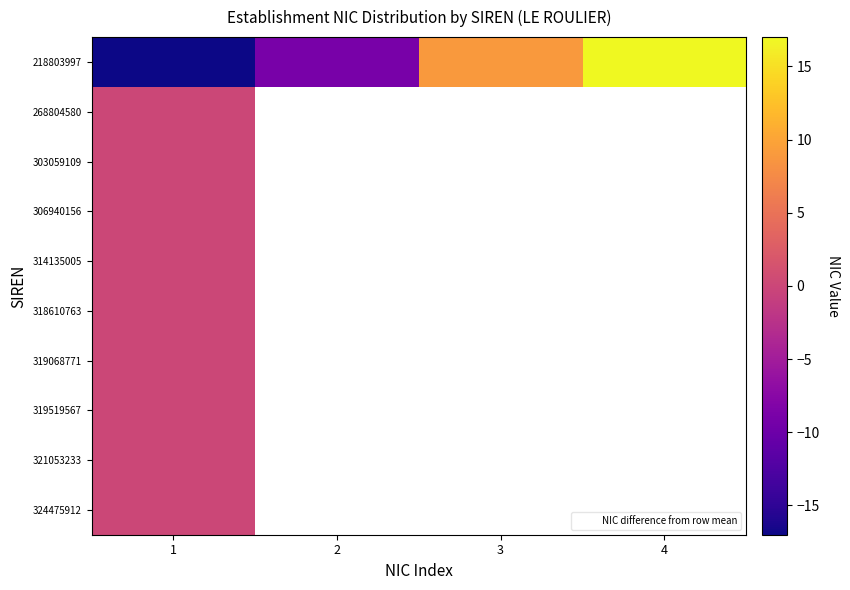

Count the number of data series in this chart.

10